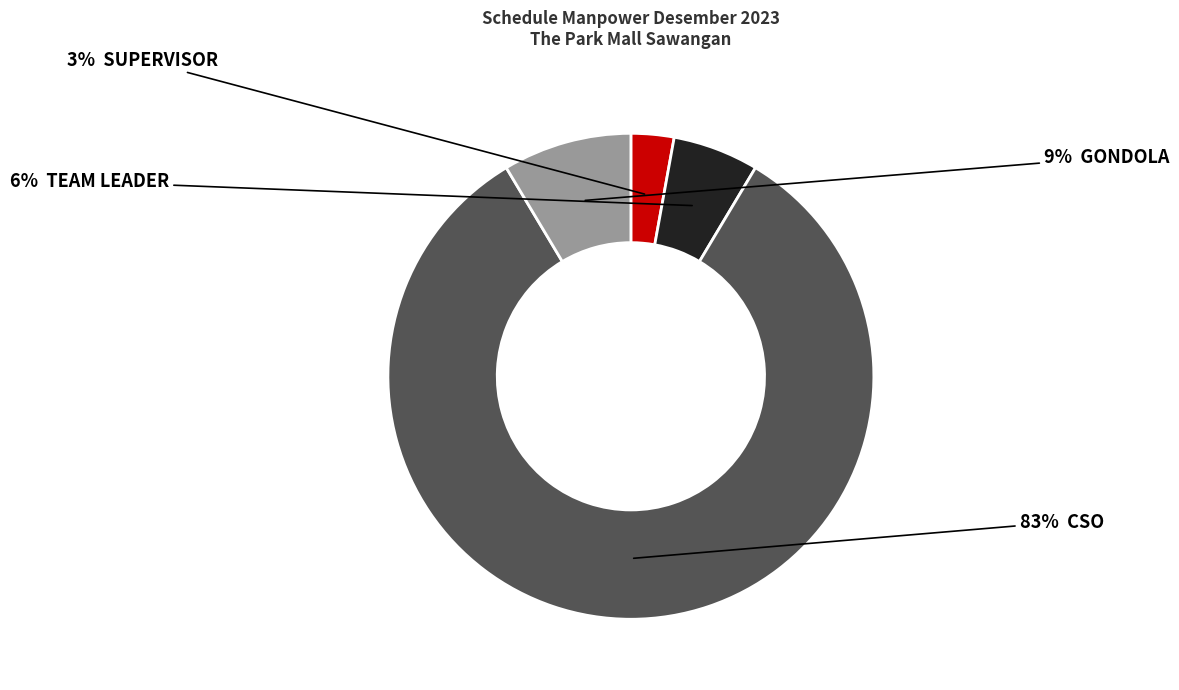

How many segments does this pie chart have?

4